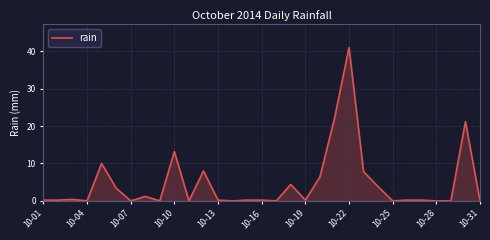

Reading left to right, extract all data points from this chart.

0.2	0.2	0.4	0.0	10.0	3.4	0.0	1.2	0.0	13.2	0.0	8.0	0.2	0.0	0.2	0.2	0.0	4.4	0.2	6.4	22.0	41.0	7.8	3.8	0.0	0.2	0.2	0.0	0.0	21.2	0.0